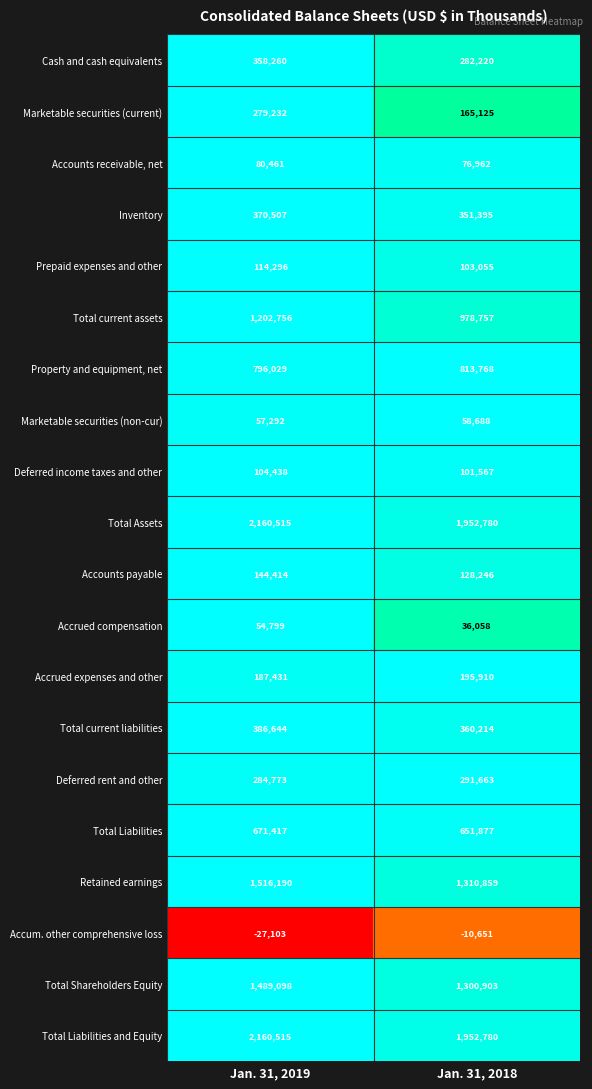

How many data points does each series have?

2